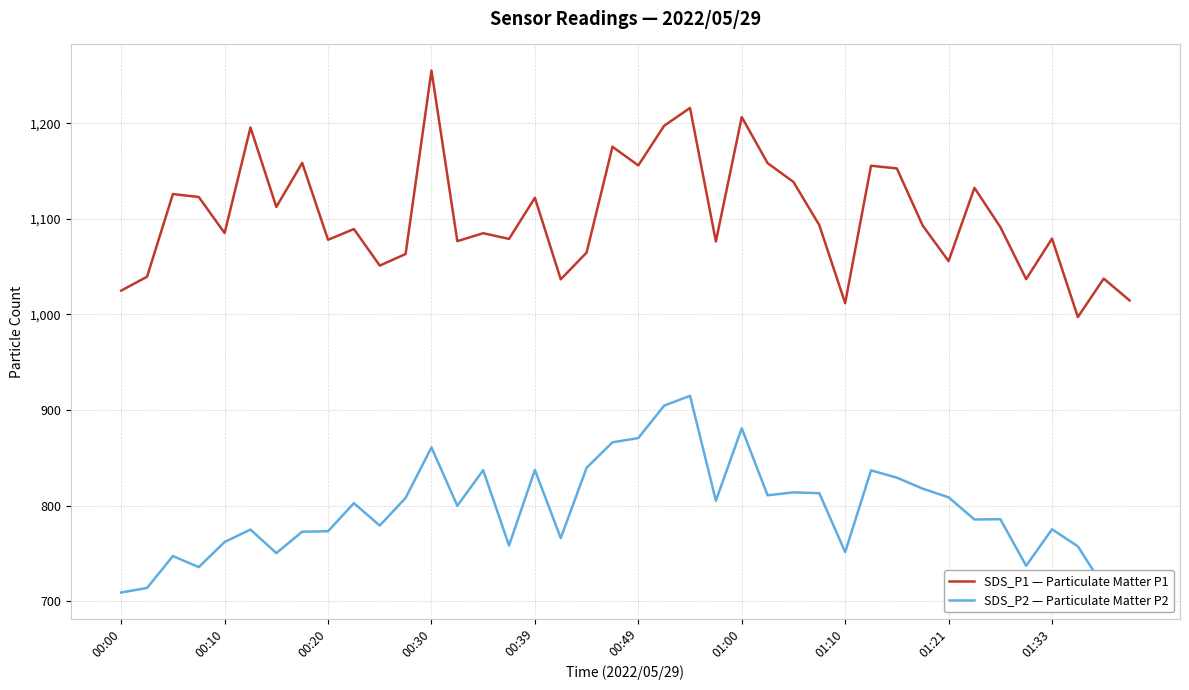

What is the difference between the second highest and minimum values in the SDS_P1 — Particulate Matter P1 series?

218.7